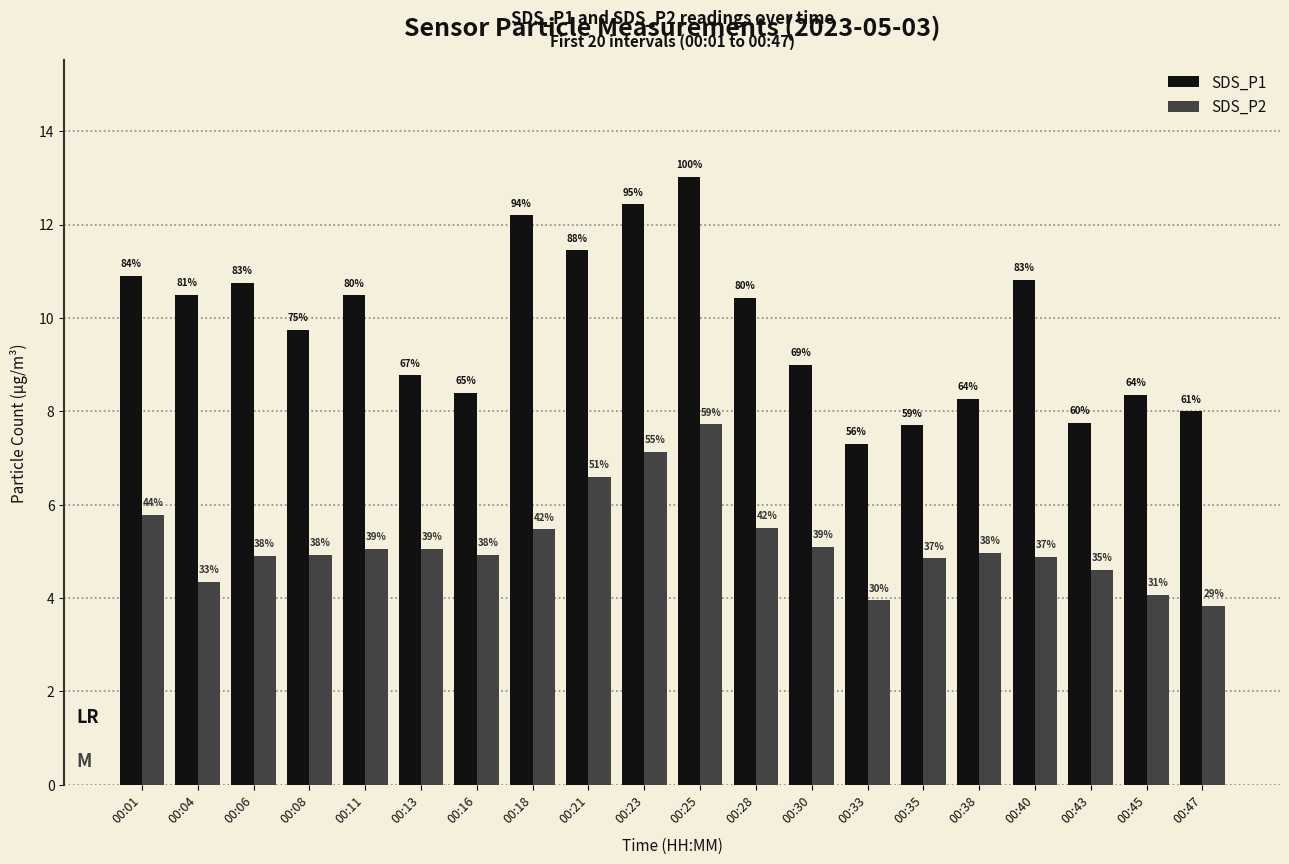

How many bars are there in total?

40